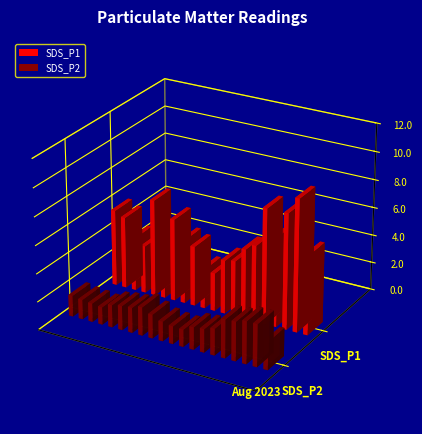

Reading left to right, extract all data points from this chart.

SDS_P1: 5.5	5.1	3.8	3.4	6.9	4.8	5.9	4.6	4.3	2.8	2.7	3.8	4.0	5.0	5.5	8.2	6.4	8.3	9.4	5.7
SDS_P2: 1.5	1.4	1.3	1.2	1.6	1.7	1.8	2.0	1.7	1.4	1.3	1.2	1.6	1.7	1.9	2.8	2.8	3.0	3.0	2.0